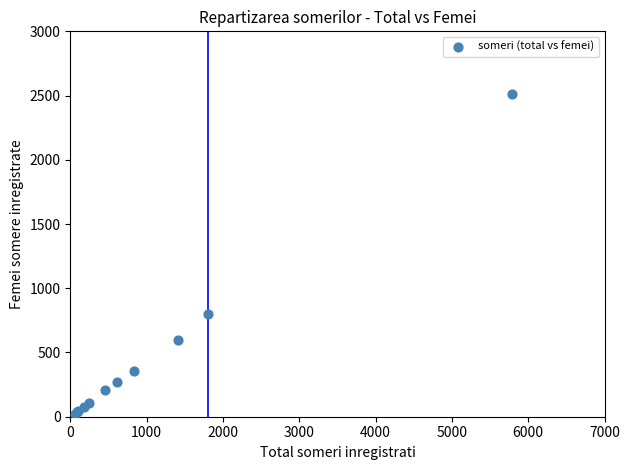

What Y value in the scatter plot is closest to 1268?

797